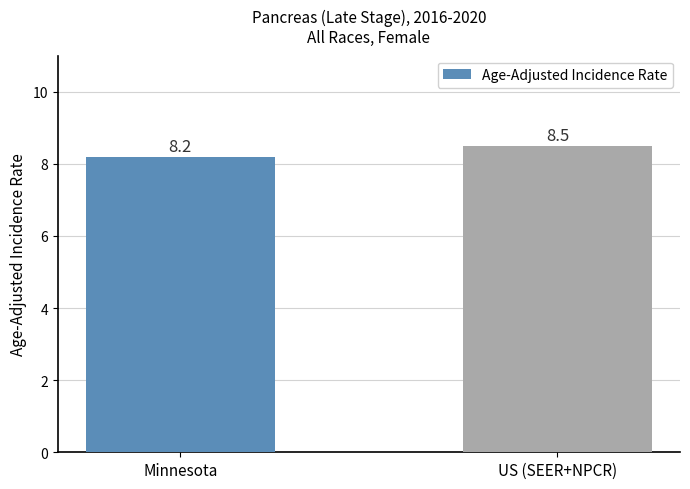

Reading right to left, list all the values displayed in this chart.

US (SEER+NPCR)=8.5	Minnesota=8.2